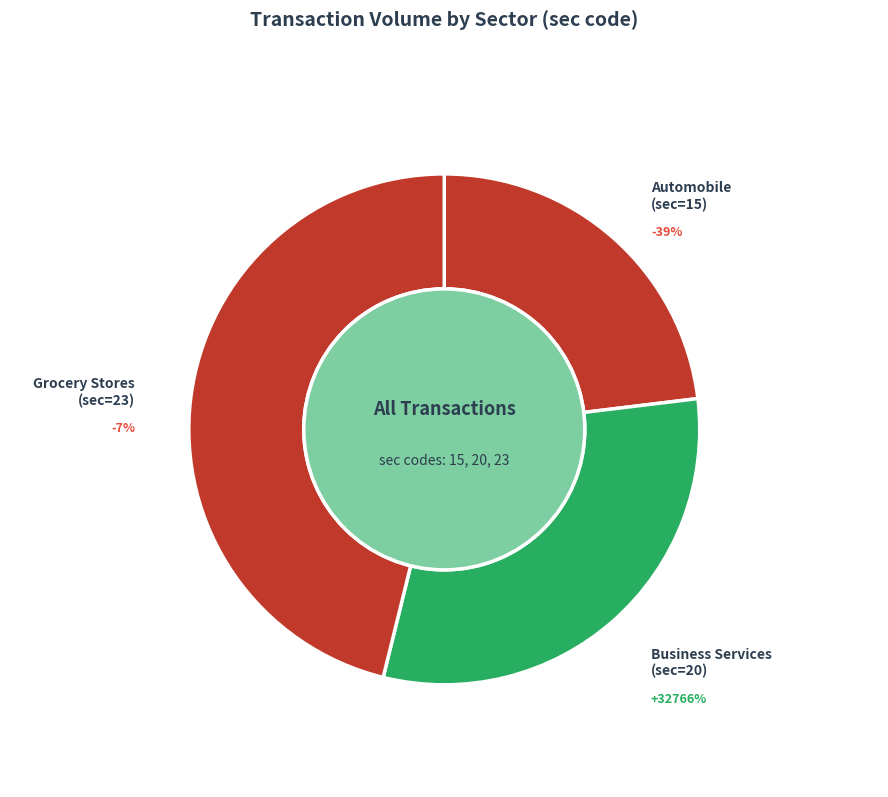

Is there any slice that represents more than half of the pie?

No